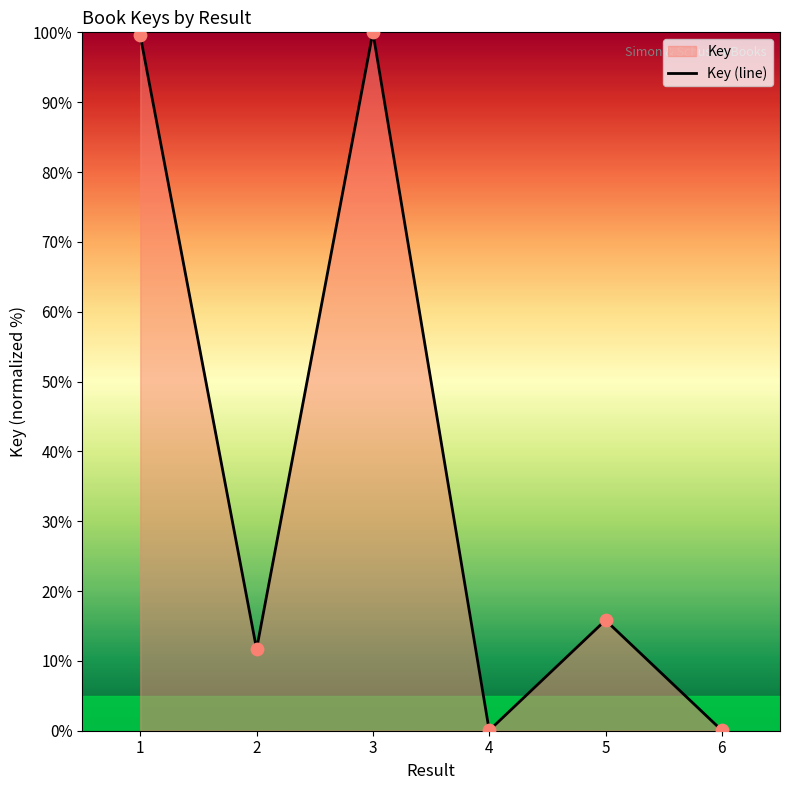

What is the change in value from 1 to 6?

-99.5